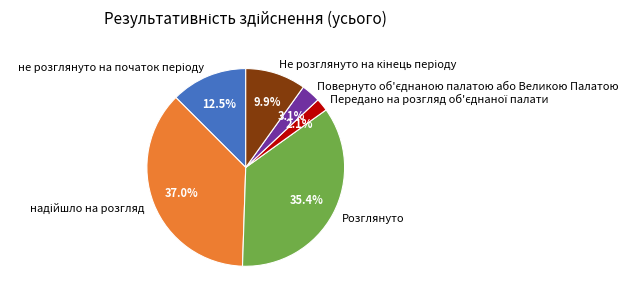

Is there a majority slice in this chart?

No